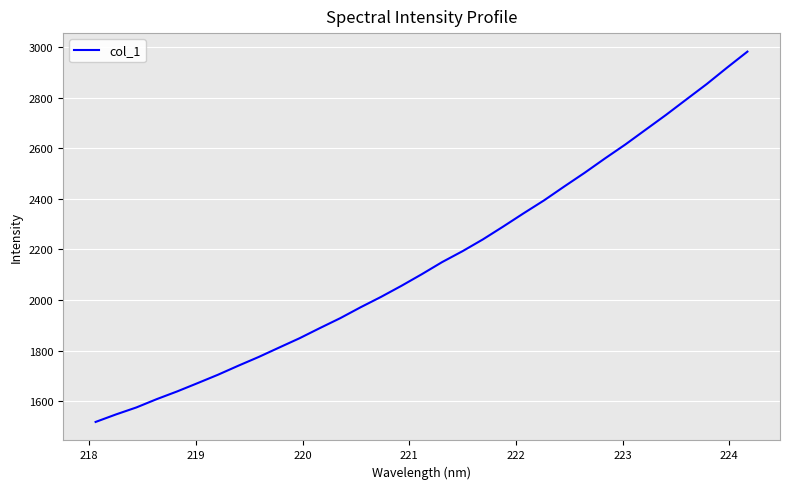

What is the maximum value shown in the chart?

2981.6